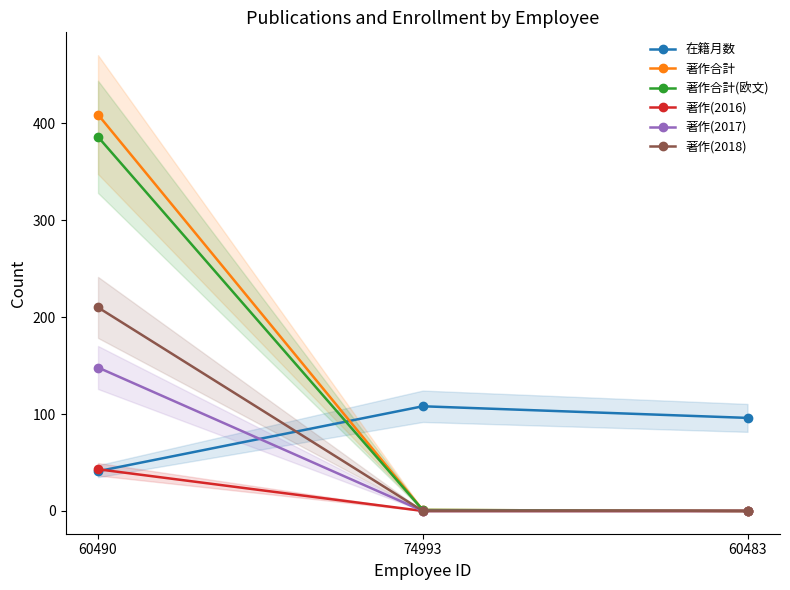

How many lines are shown in the chart?

6